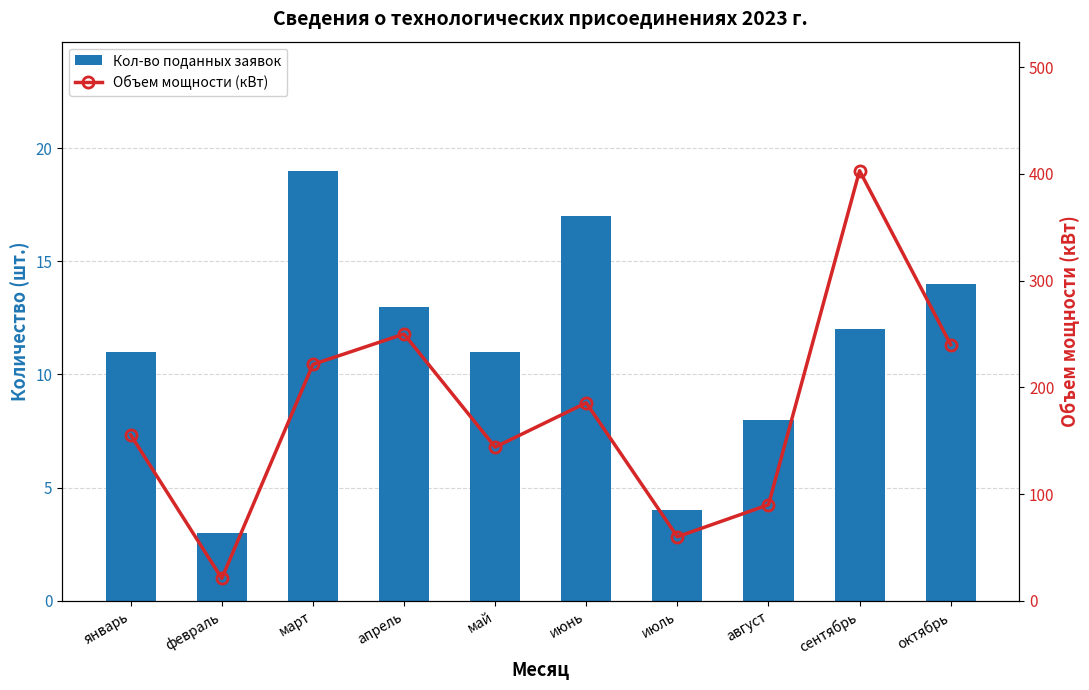

At which category is the sum across all series the highest?

сентябрь